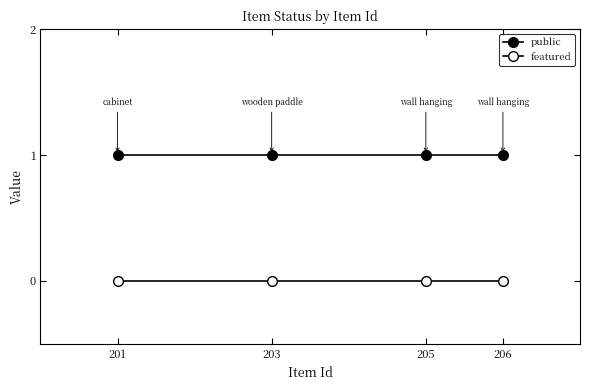

True or false: featured and public cross at least once.

False